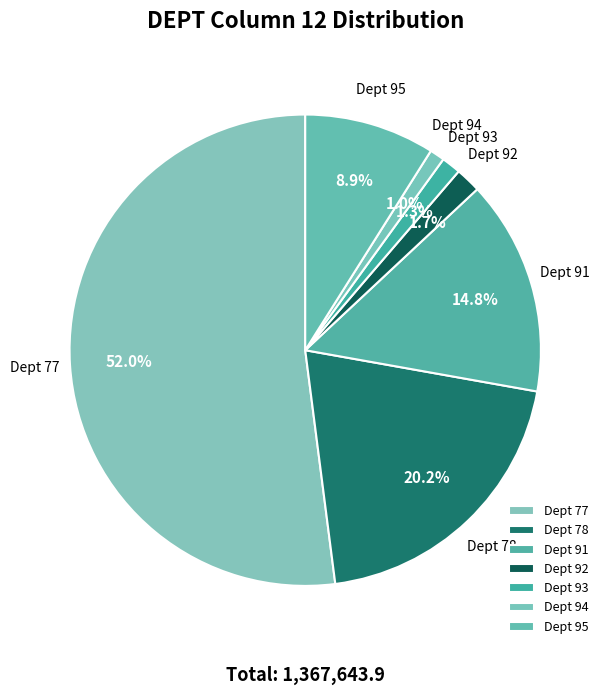

Which slice is the largest?

Dept 77